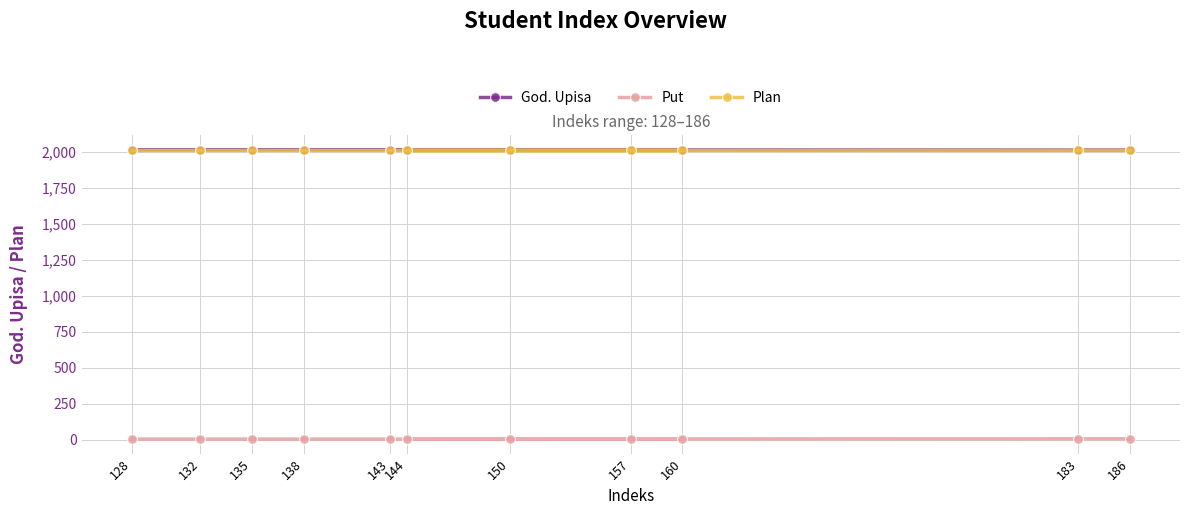

Read the Plan value at 132.

2014